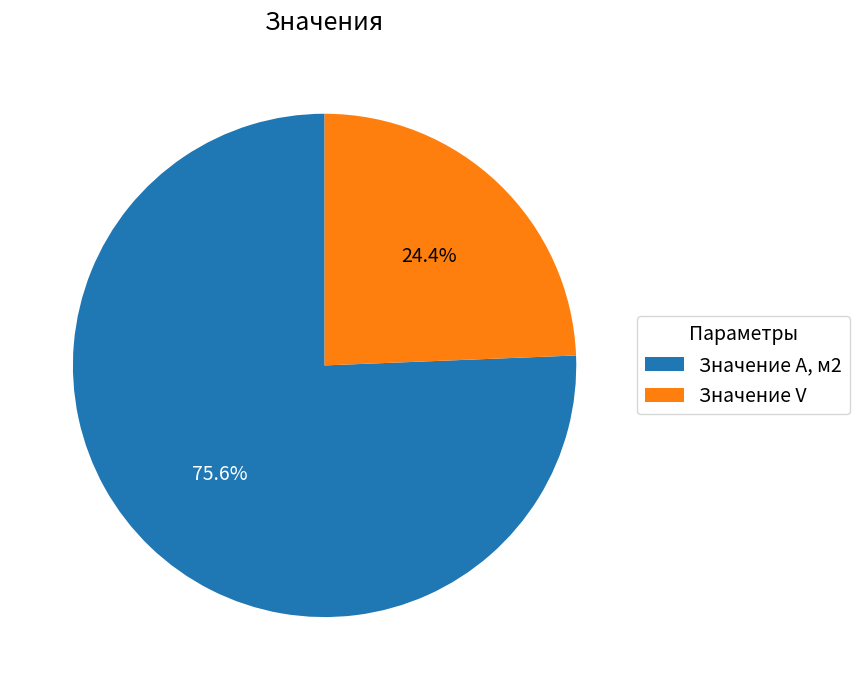

To the nearest percent, what is the difference between the Значение А, м2 and Значение V slice percentages?

51%